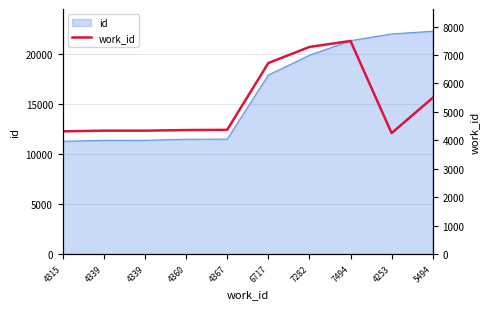

What is the label of the 7th point from the left?

7282